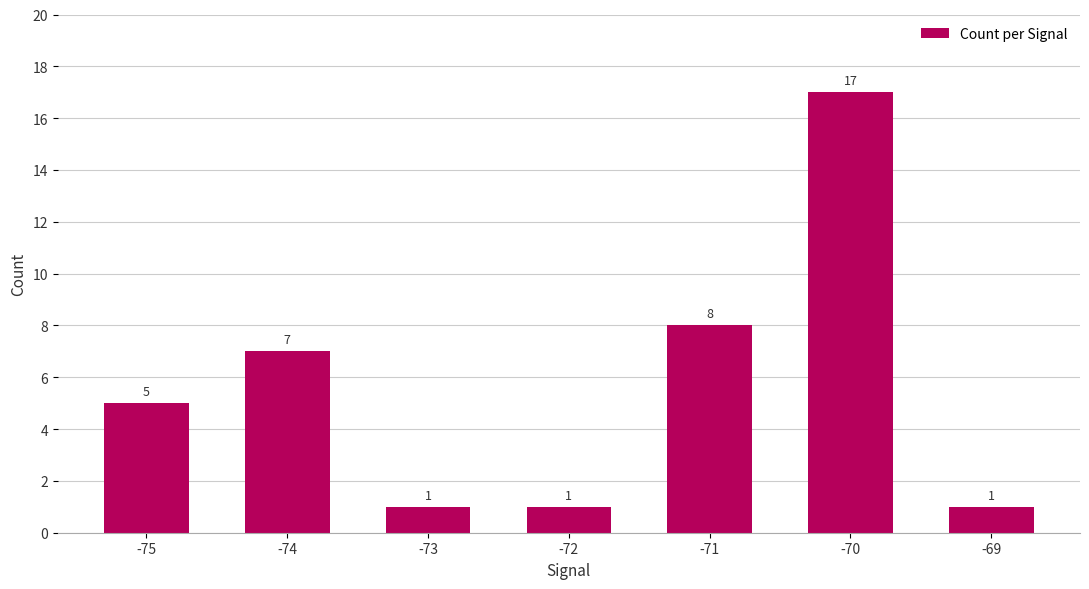

Reading left to right, list all the values displayed in this chart.

-75=5	-74=7	-73=1	-72=1	-71=8	-70=17	-69=1